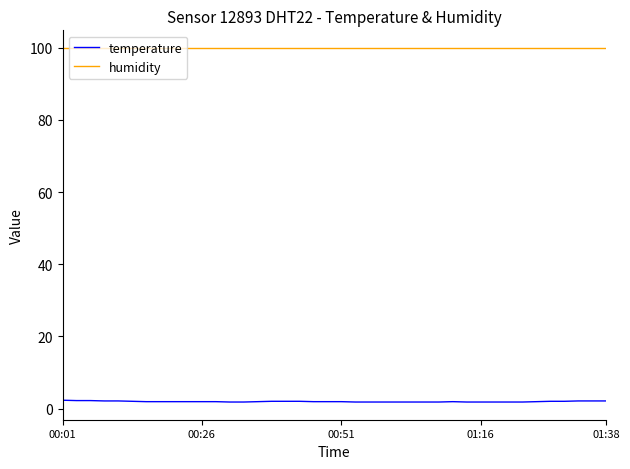

Is this an area chart (filled region under the line)?

No